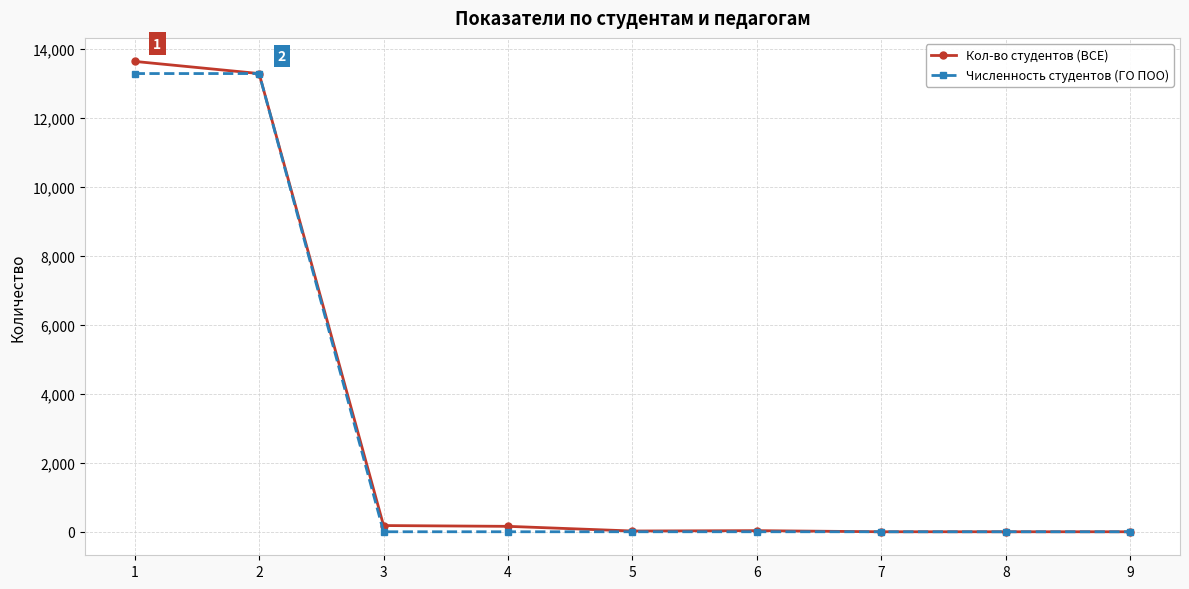

Which series has the largest range (max minus min)?

Кол-во студентов (ВСЕ)